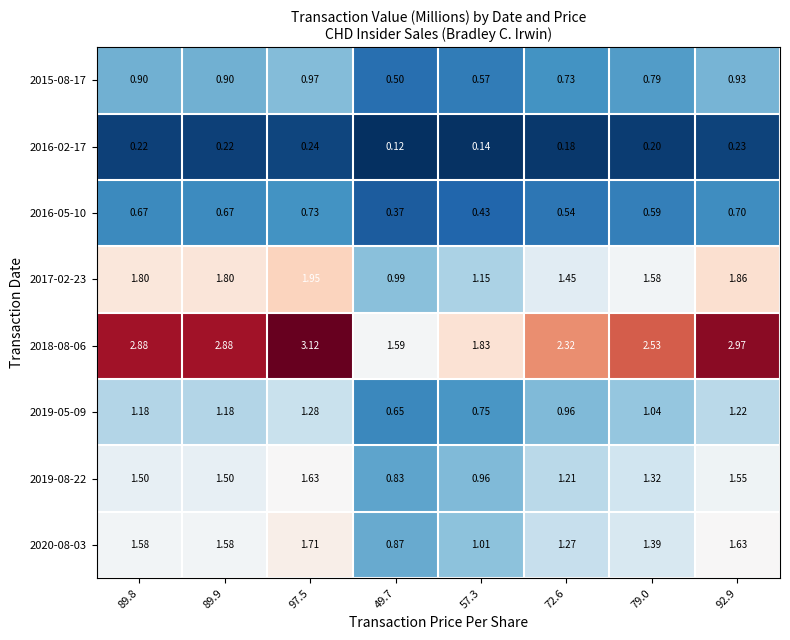

Count the number of categories in the chart.

8